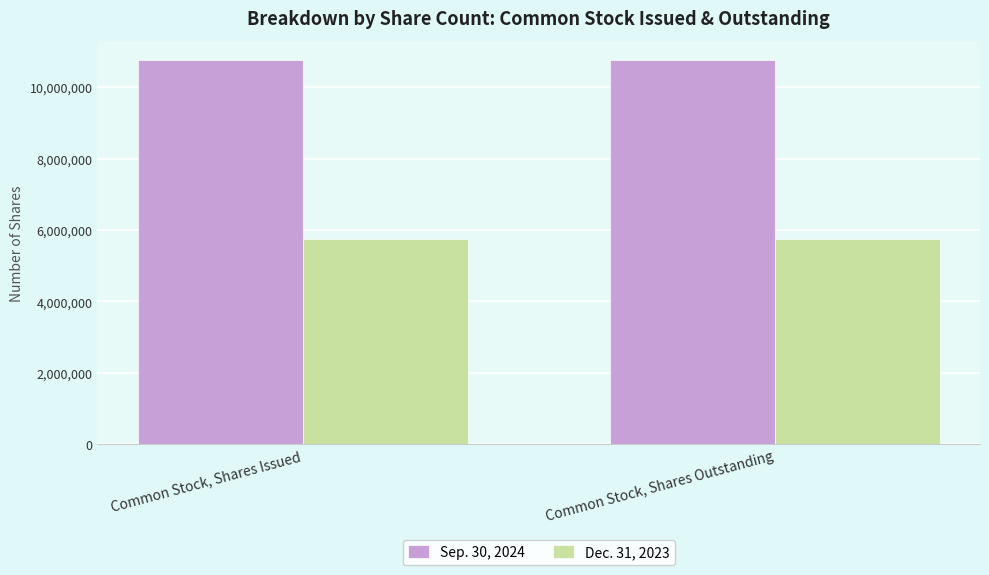

What is the value of the Dec. 31, 2023 bar at the 1st from the left?

5754505